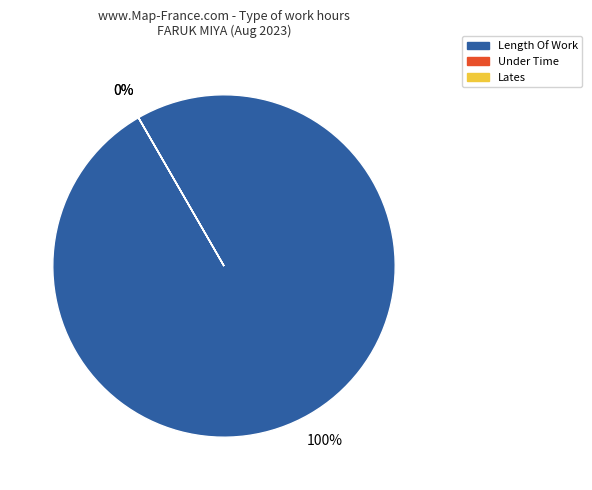

Does any single category account for the majority?

Yes